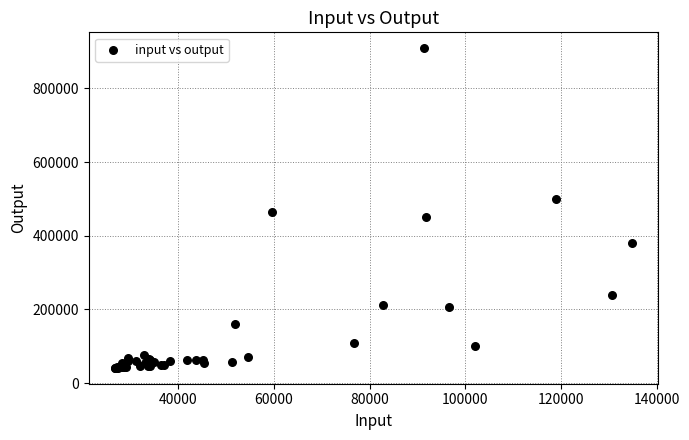

What Y value in the scatter plot is closest to 475283?

464690.7